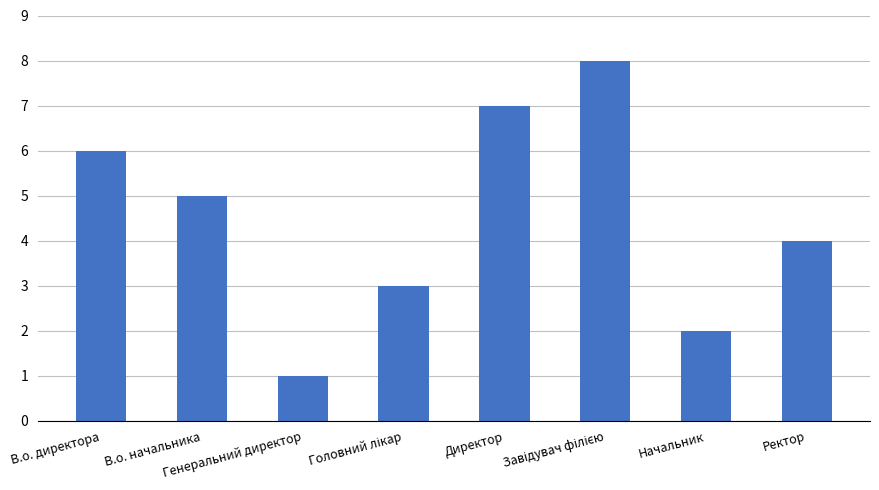

What is the difference between the maximum and minimum values?

7